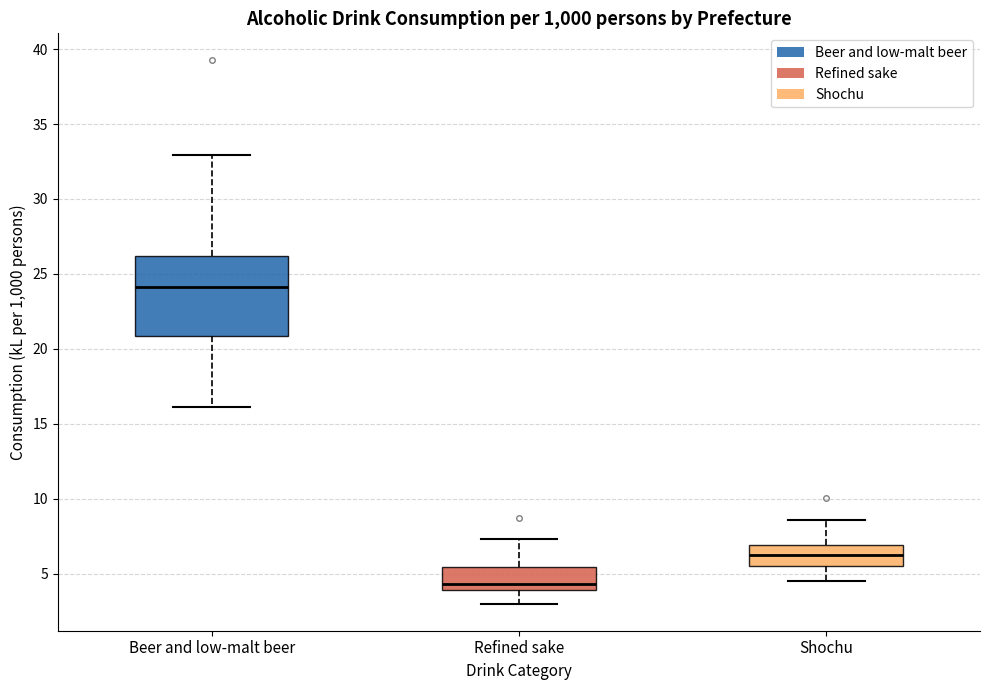

Which box is the tallest, from its lower edge to its upper edge?

Beer and low-malt beer